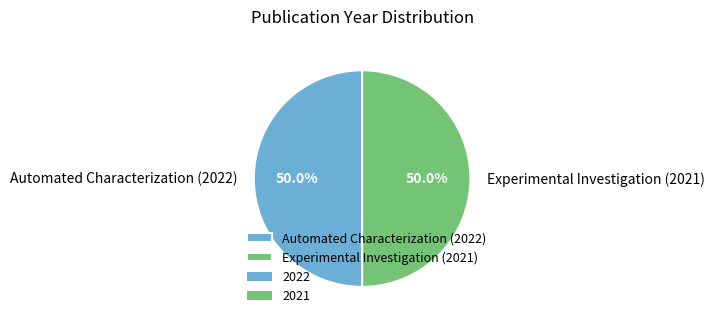

What is the ratio of the value at Automated Characterization (2022) to the value at Experimental Investigation (2021)?

1.0